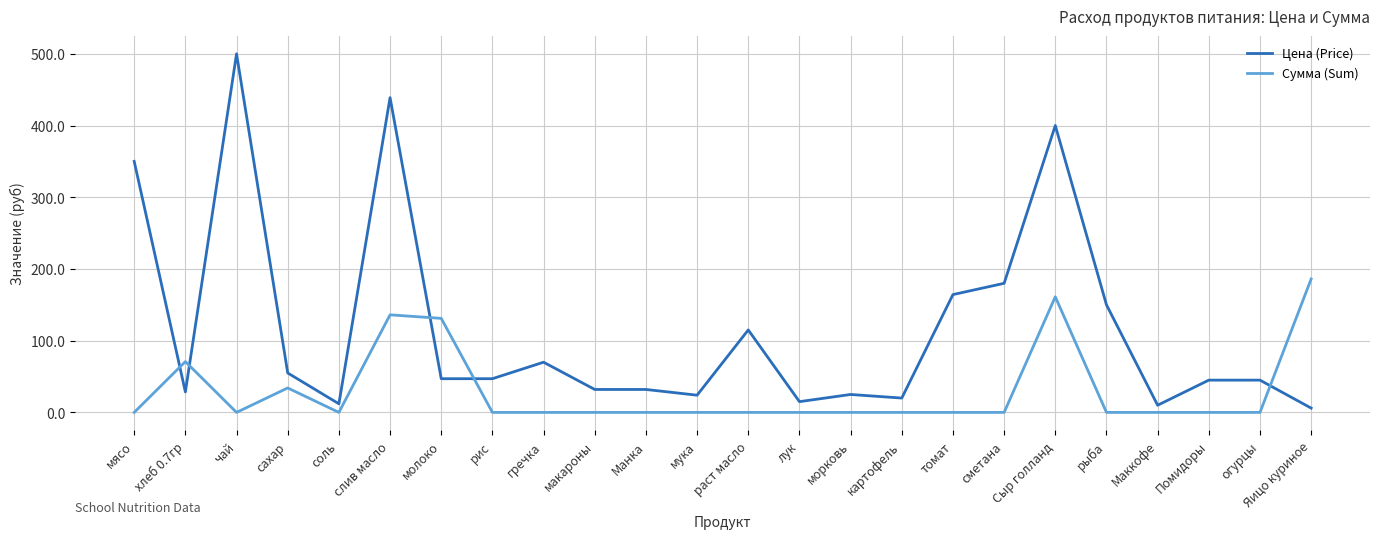

At how many categories does at least one series exceed 423?

2